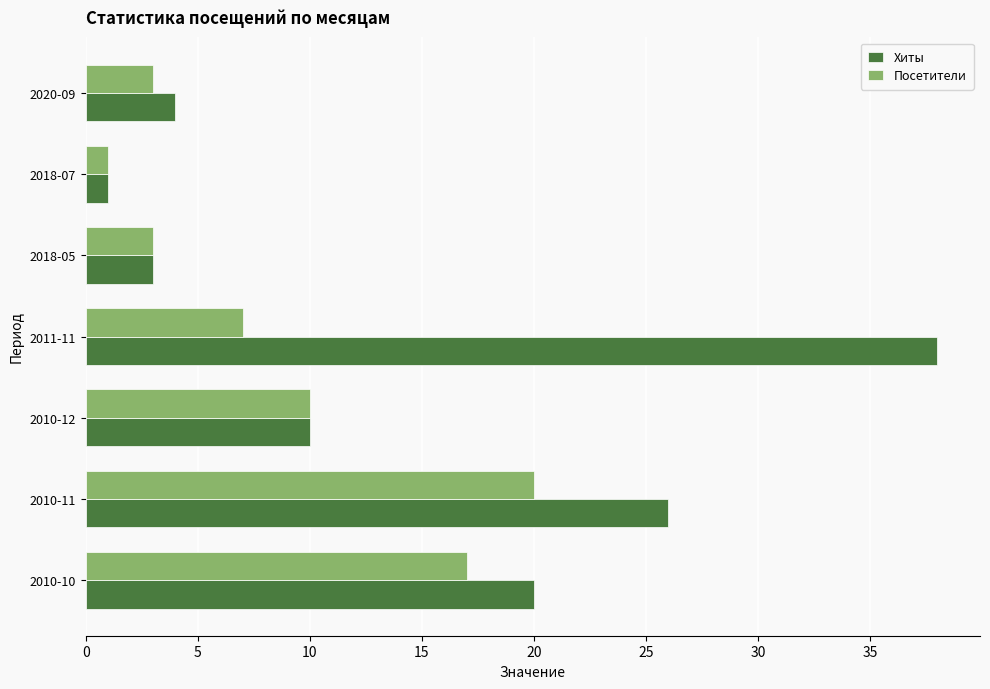

Which category has the lowest value in the Хиты series?

2018-07